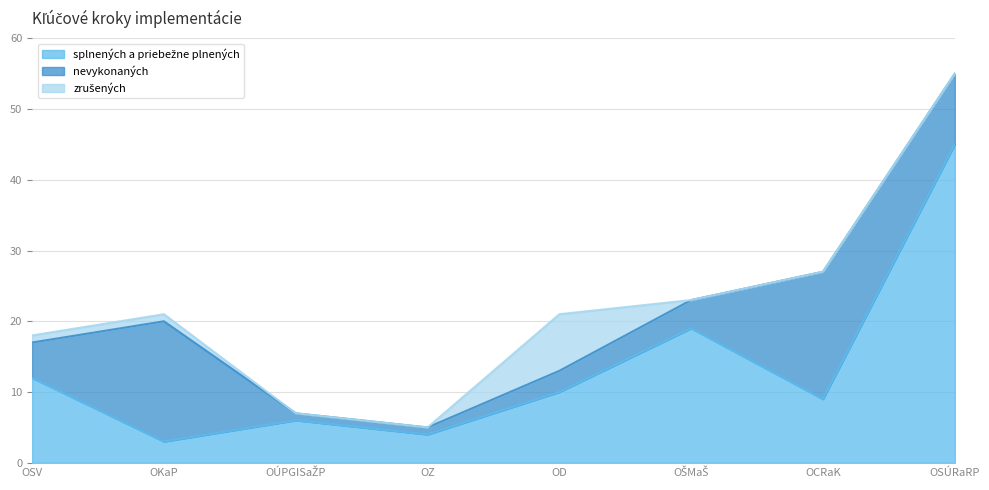

Where is the first local maximum for nevykonaných?

OKaP